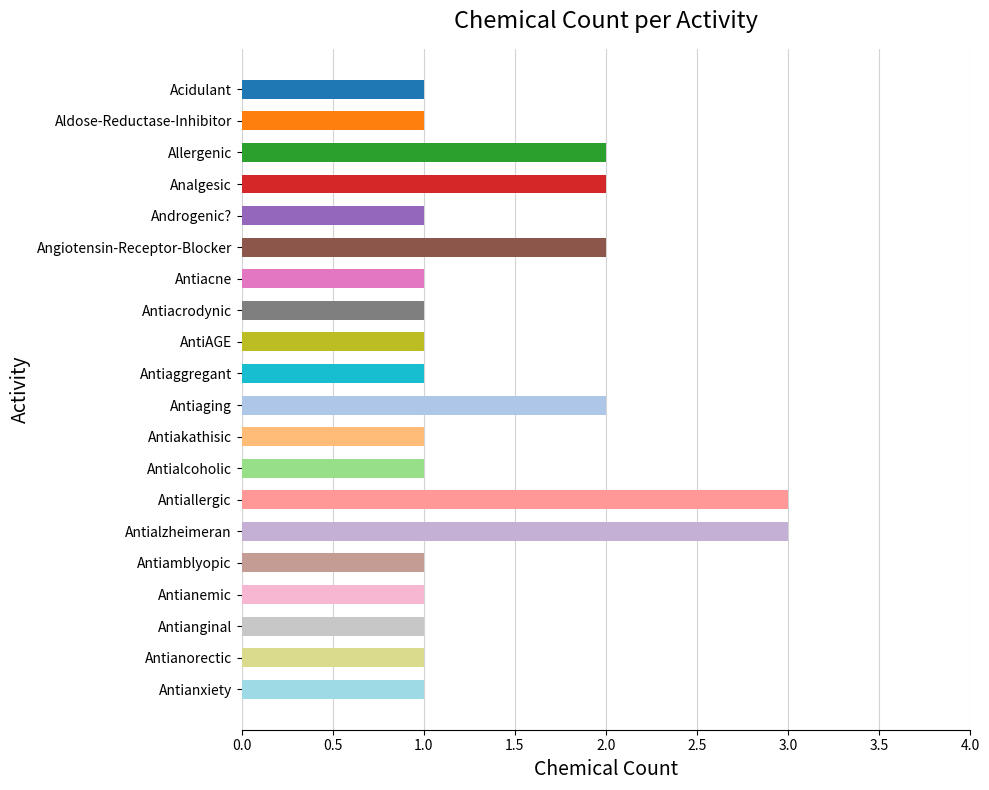

Are the bars horizontal?

Yes